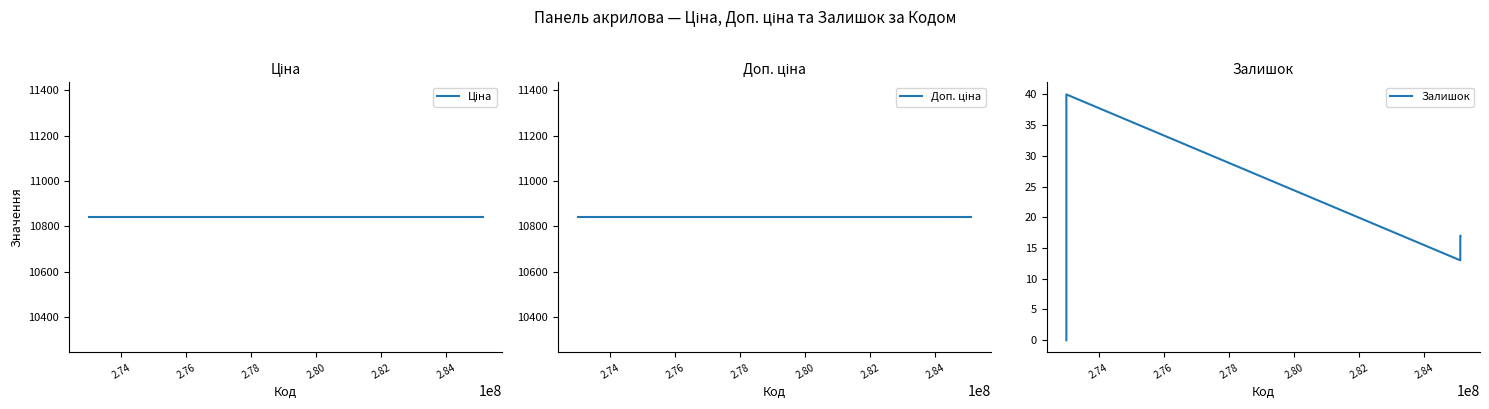

In Залишок, how many points are lower than both neighbors (excluding endpoints)?

1